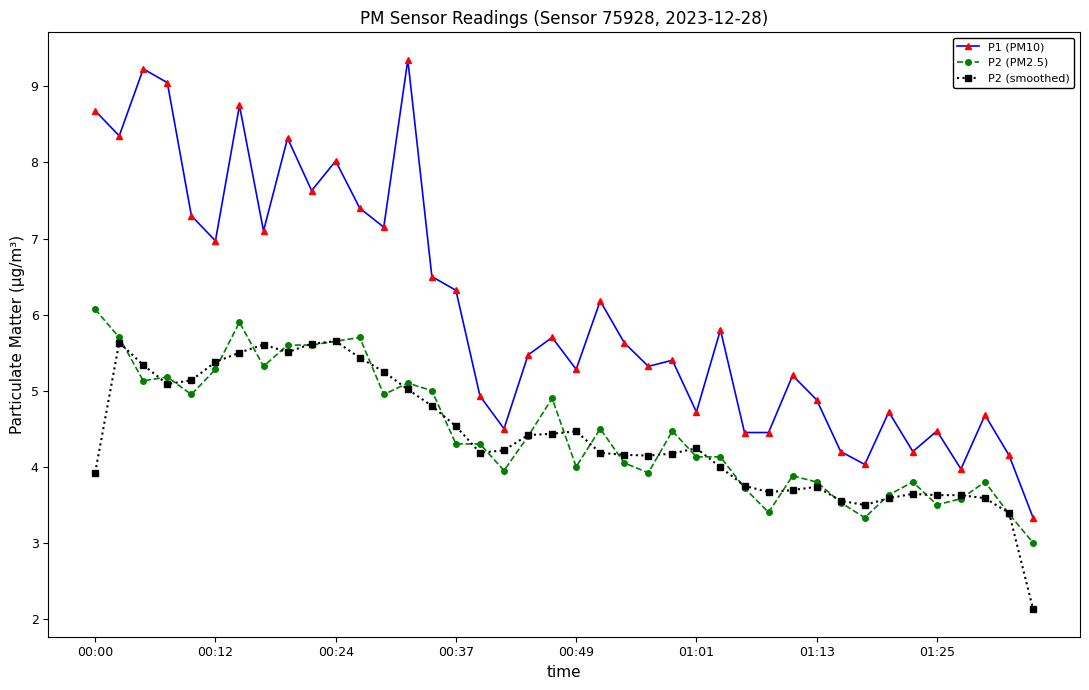

Rank the series by their maximum value, from lowest to highest.

P2 (smoothed), P2 (PM2.5), P1 (PM10)